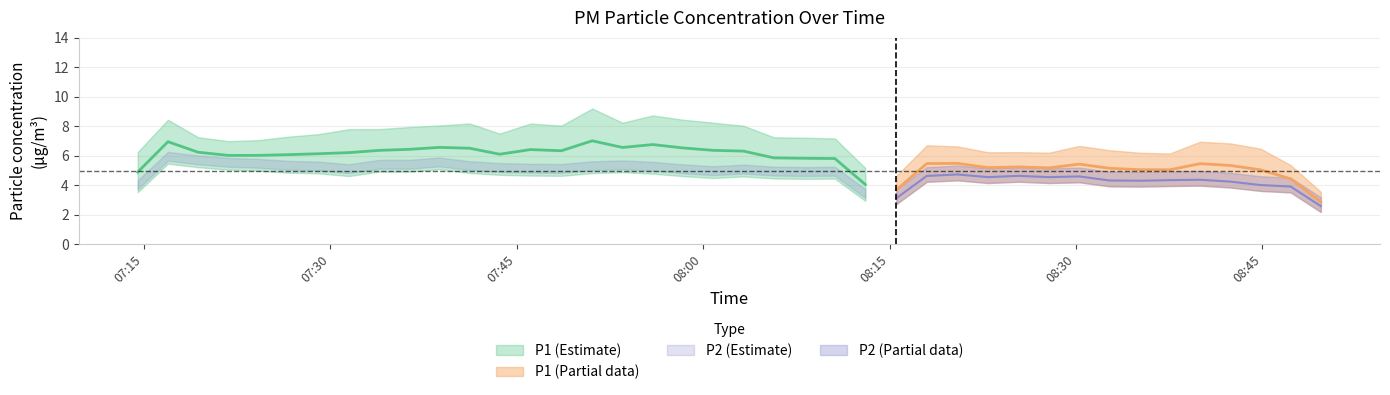

Between 14 and 17, which series saw the biggest shift?

P1